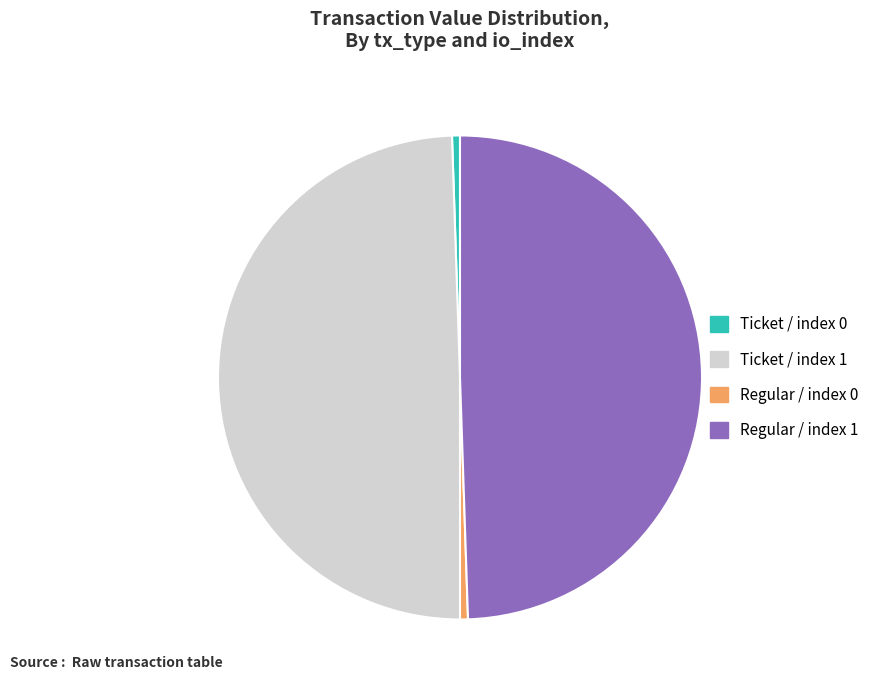

How many segments does this pie chart have?

4